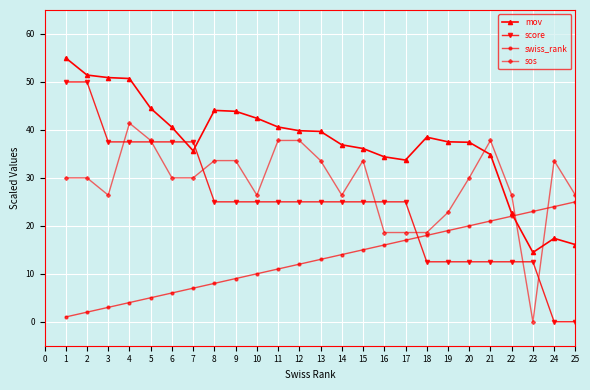

True or false: sos and mov cross at least once.

True